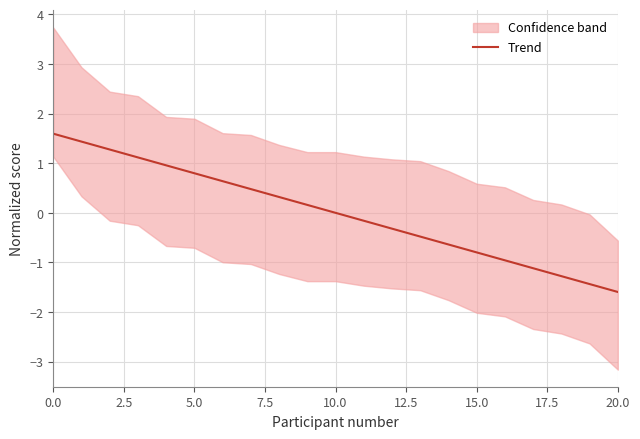

What is the approximate value at 17?

-1.1